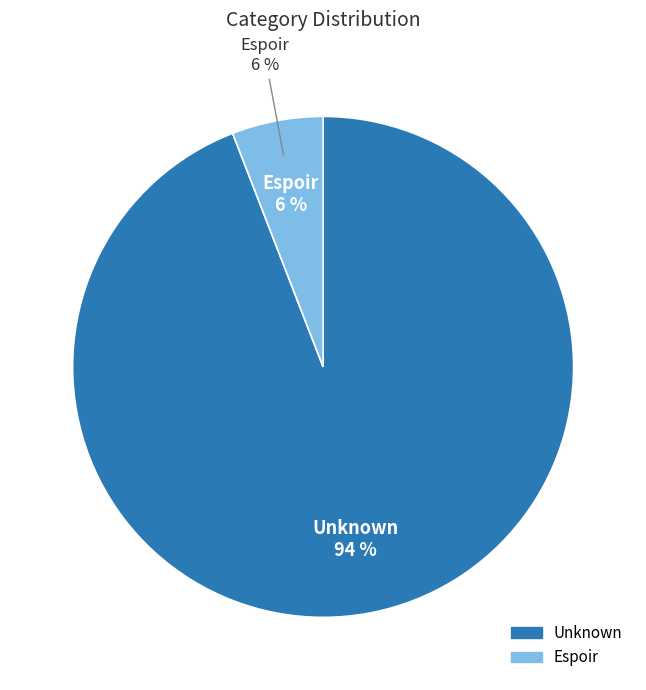

How many segments does this pie chart have?

2